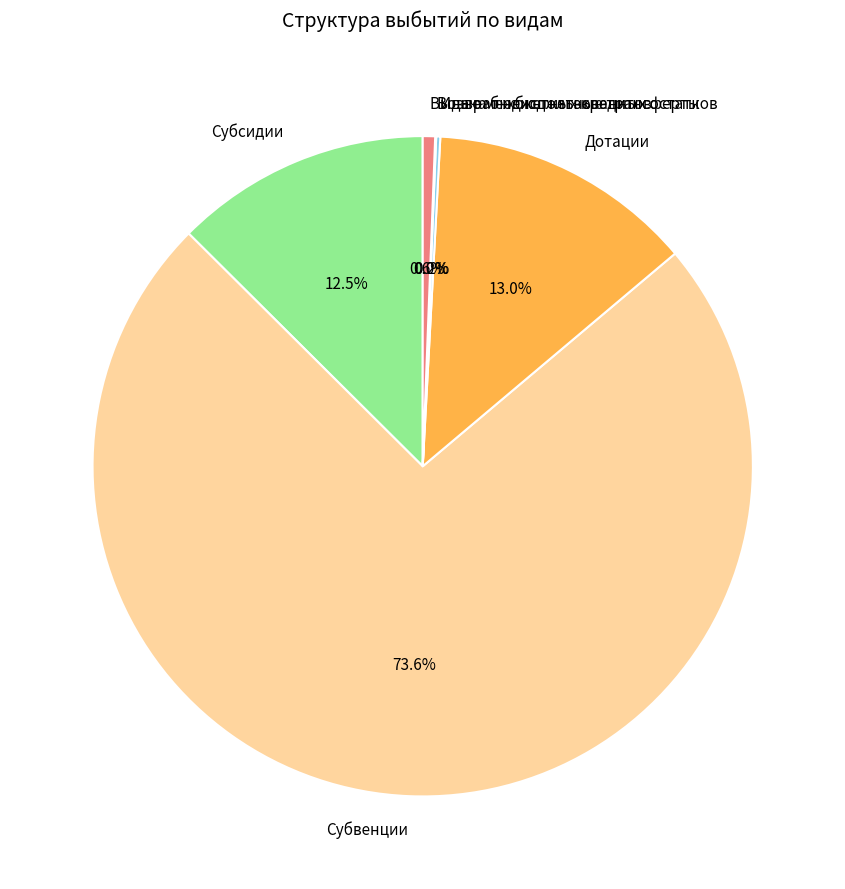

Is there any slice that represents more than half of the pie?

Yes